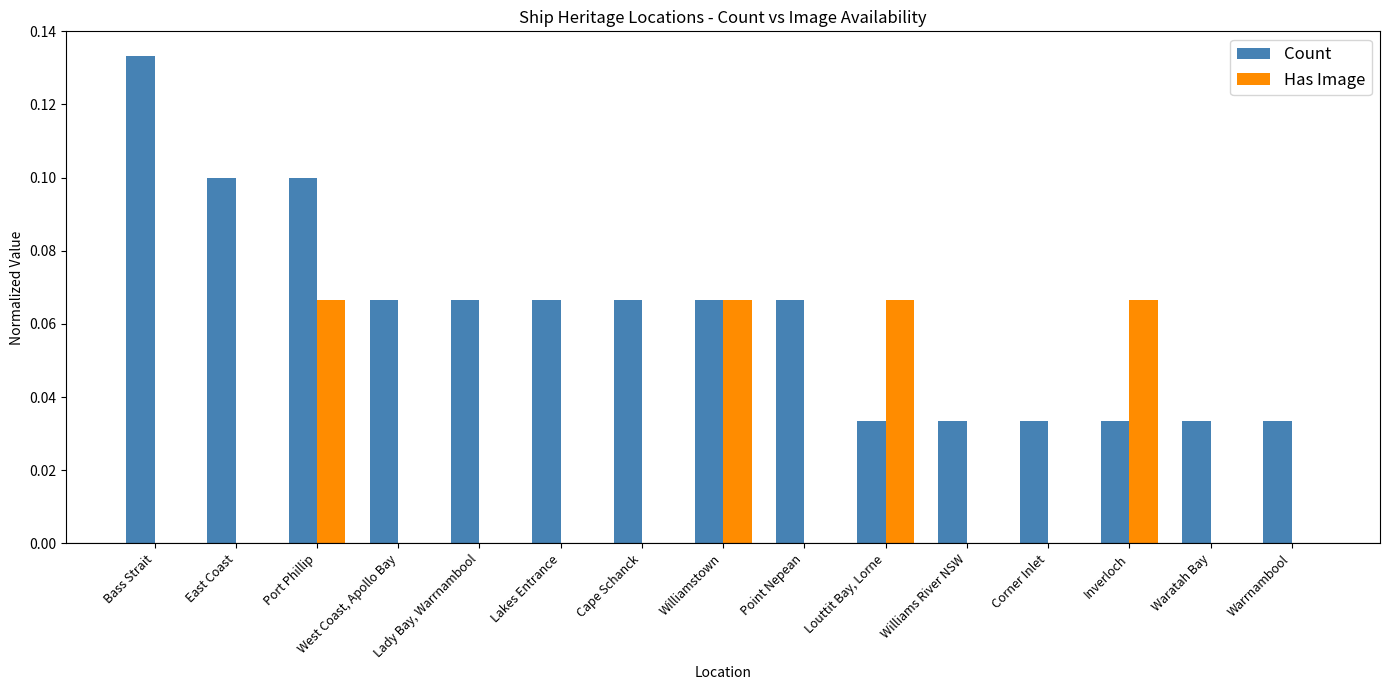

The Count series shows 0.0 at Point Nepean. True or false?

False